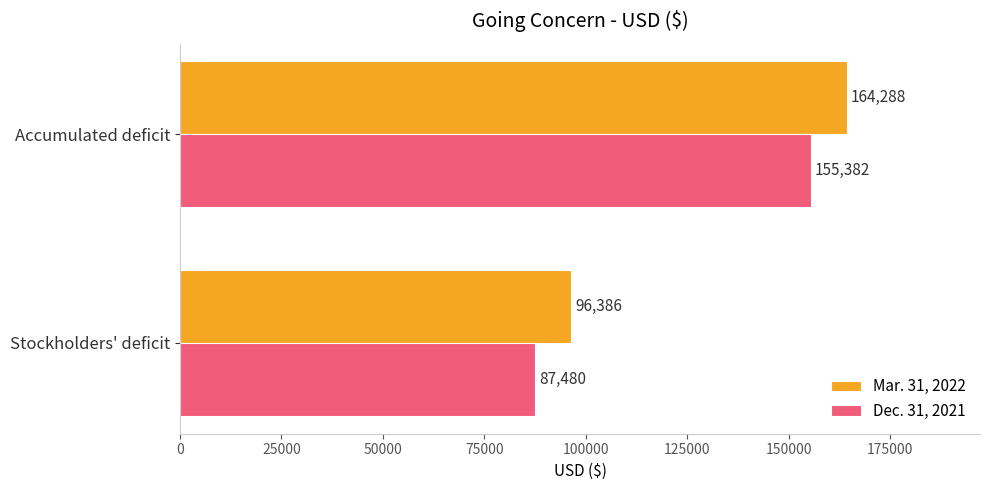

True or false: Mar. 31, 2022 has a value of 96386 at Stockholders' deficit.

True